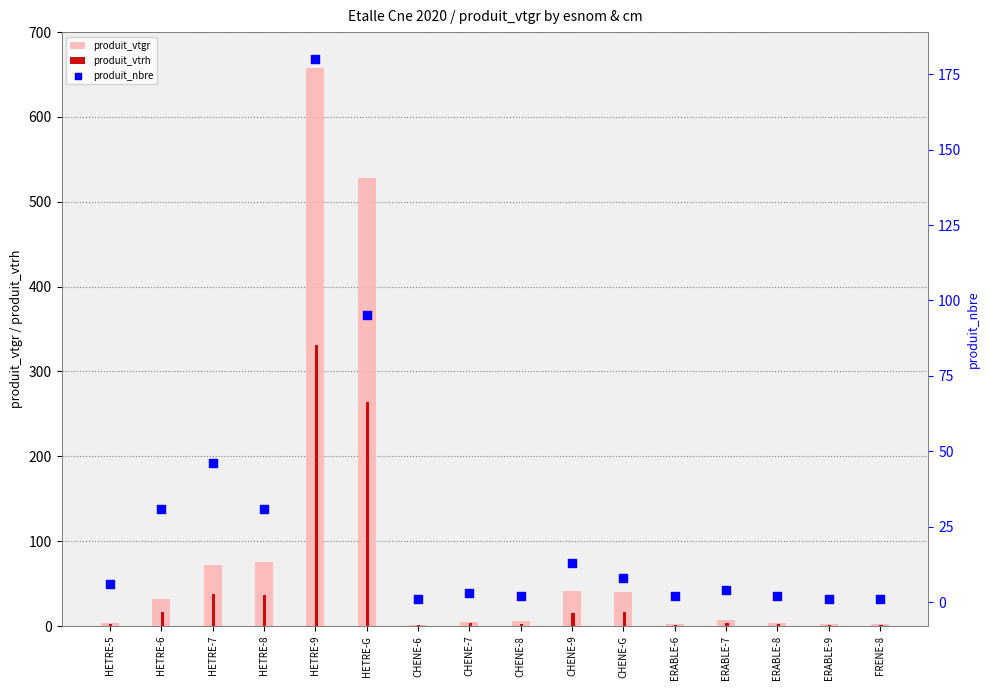

What are all the series names shown in the legend?

produit_vtgr, produit_vtrh, produit_nbre